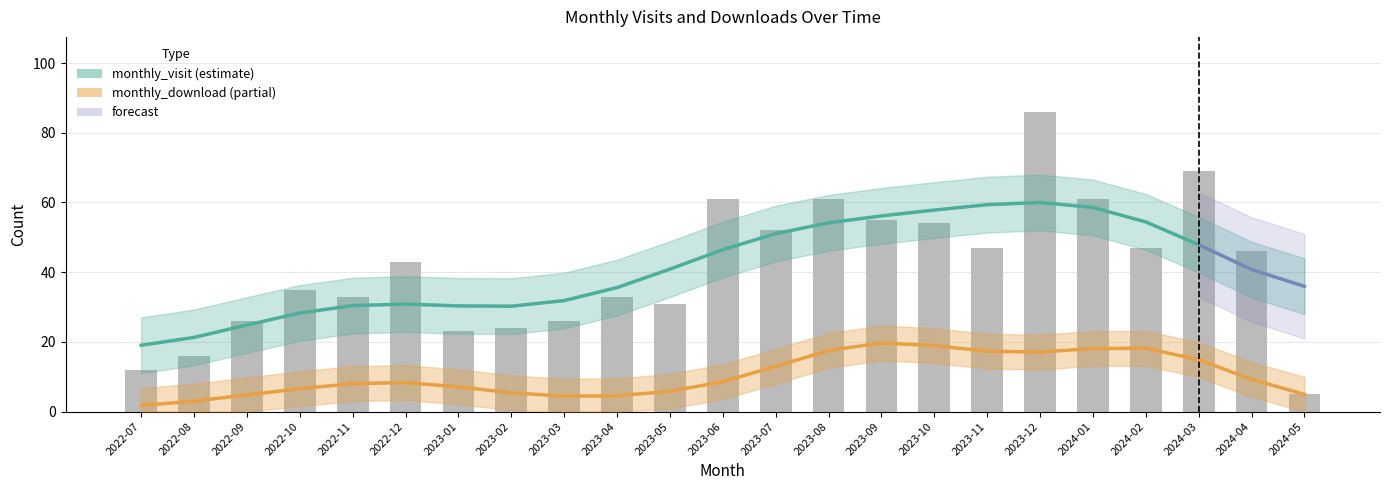

What value does the data have at 2023-10, to the nearest 10?

50